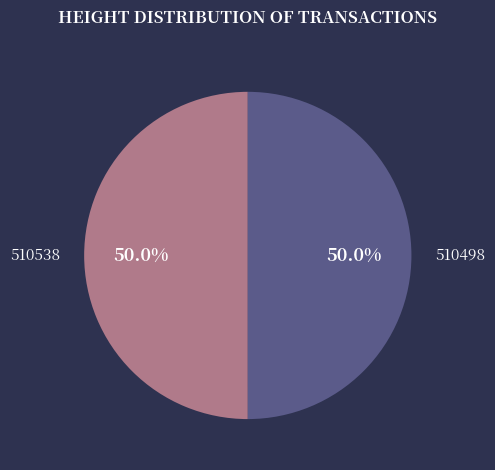

Combined, what portion of the pie is 510498 and 510538?

100.0%